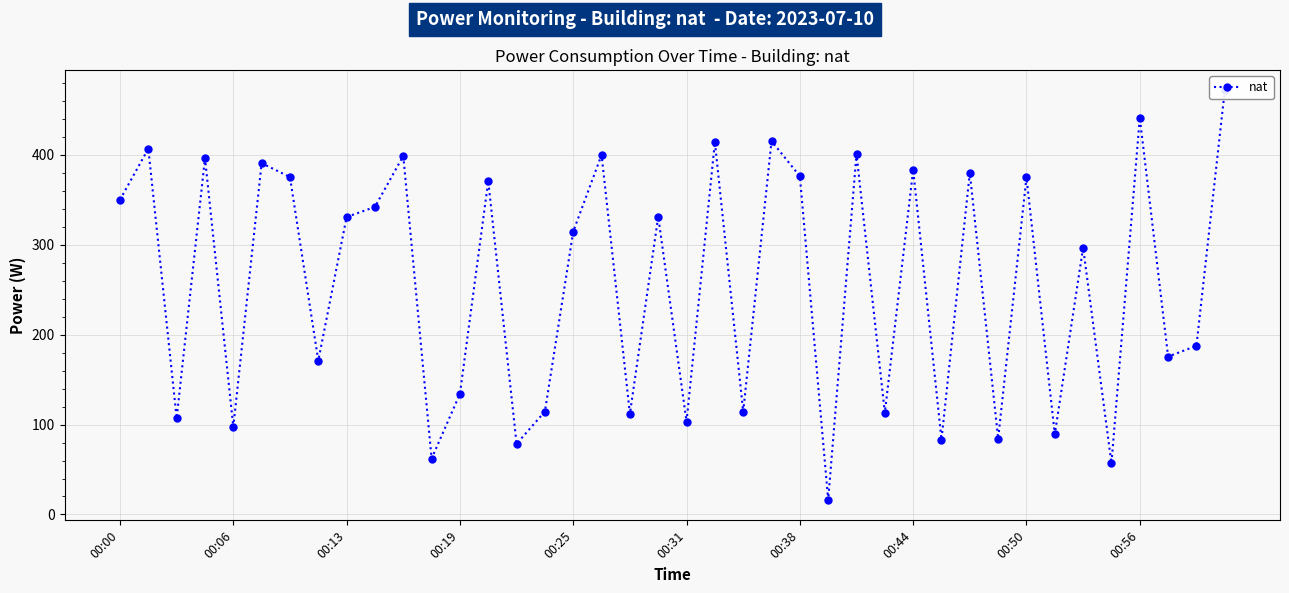

What is the minimum value shown in the chart?

16.2